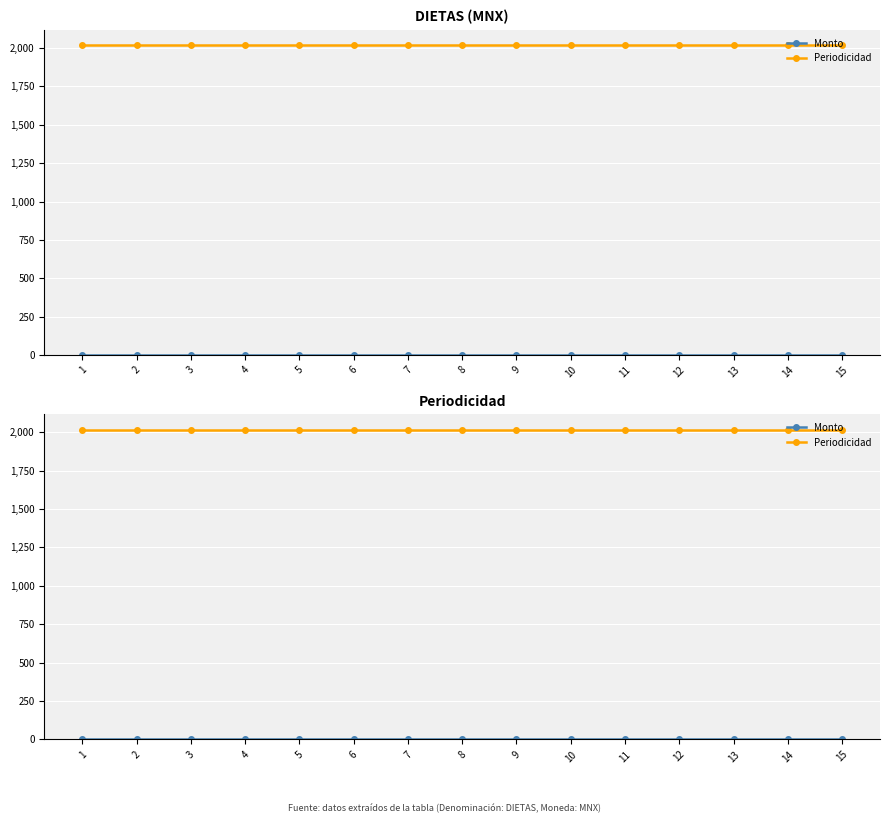

At how many categories does at least one series exceed 1?

15